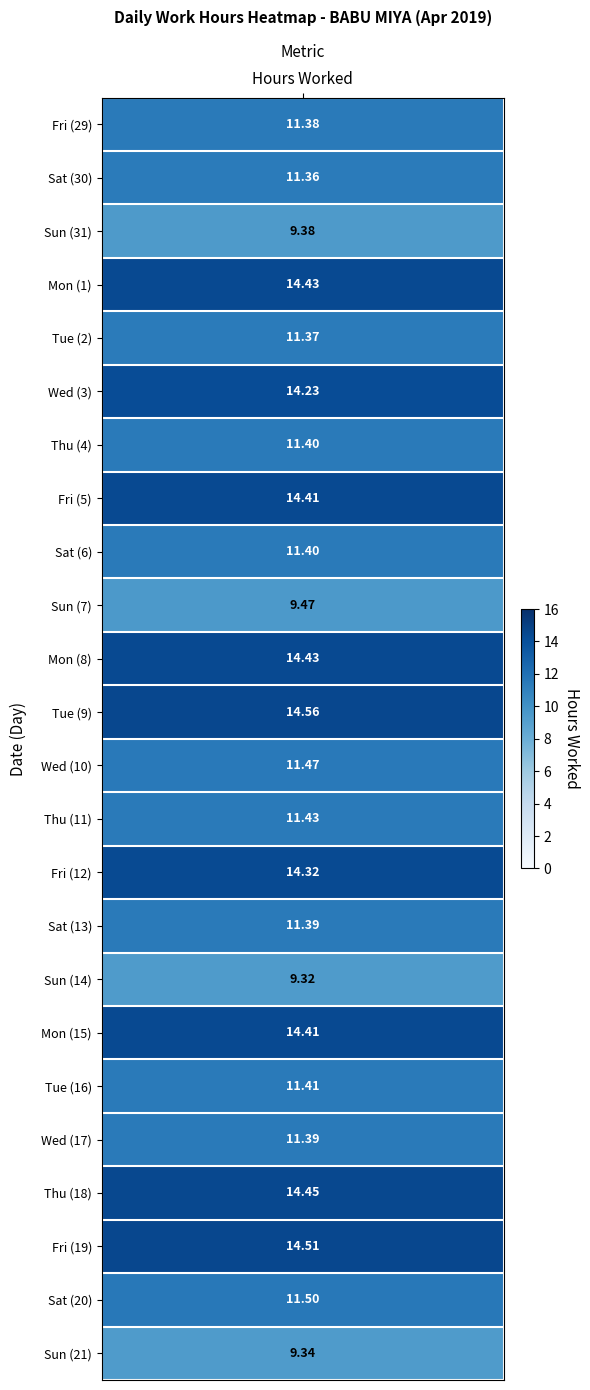

Between 1 and 4, which series saw the biggest shift?

Fri (29)